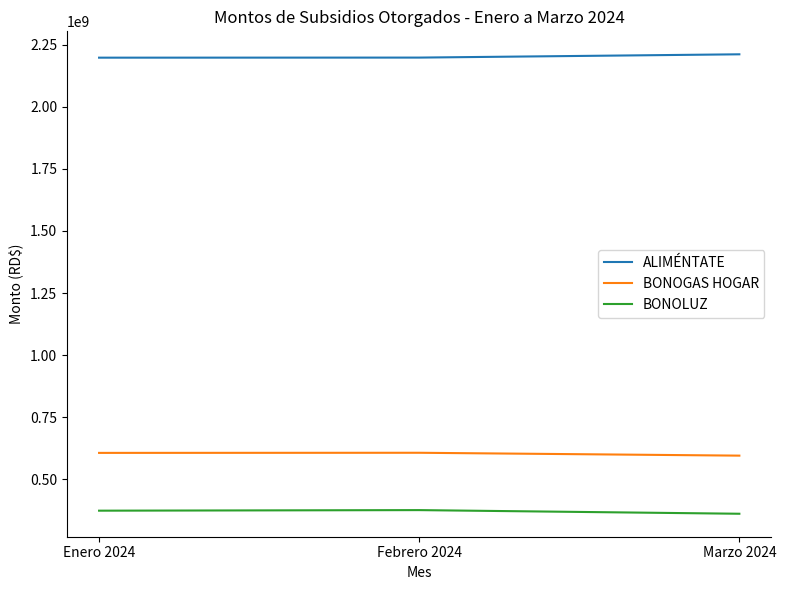

At Marzo 2024, list the series in order from smallest to largest.

BONOLUZ, BONOGAS HOGAR, ALIMÉNTATE